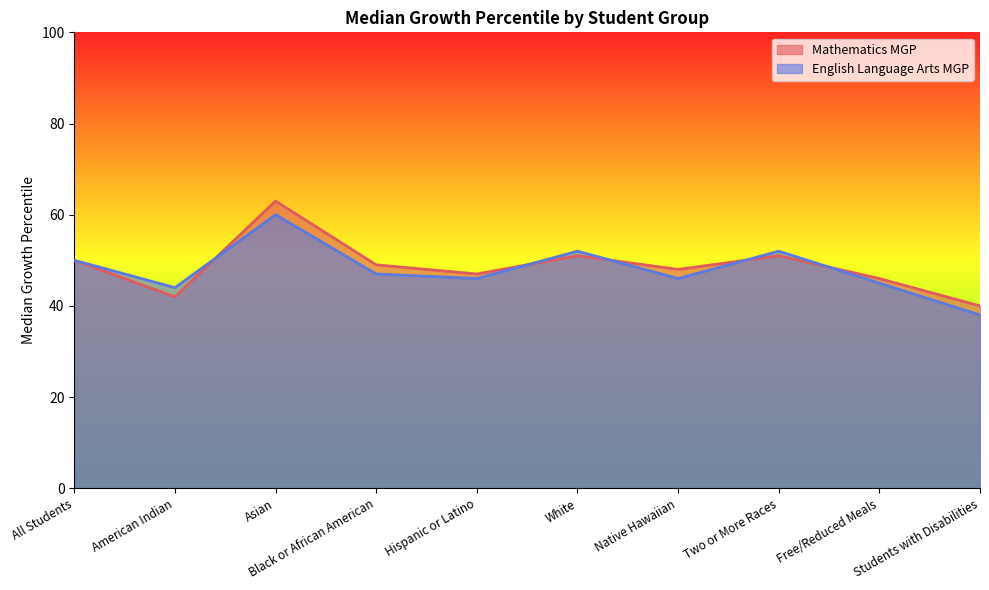

Reading left to right, extract all data points from this chart.

Mathematics MGP: 50	42	63	49	47	51	48	51	46	40
English Language Arts MGP: 50	44	60	47	46	52	46	52	45	38